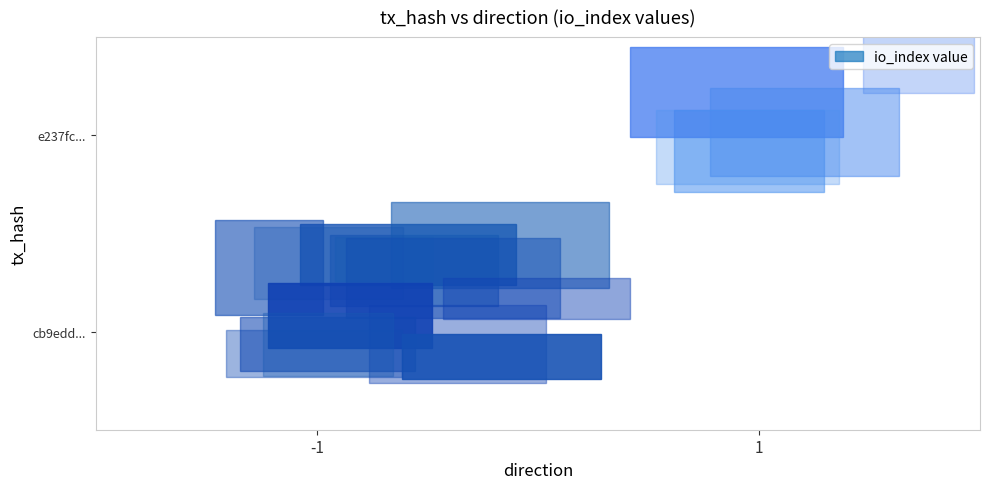

Reading left to right, list all the values displayed in this chart.

cb9edd4655d03bf265792c0e90b0cc8e04c3387: -1.0	103.0	0.0	1652368633.0
e237fc44e10de8c0f805c4c2b4128541dcea38f: 1.0	5.0	0.0	1652365083.0